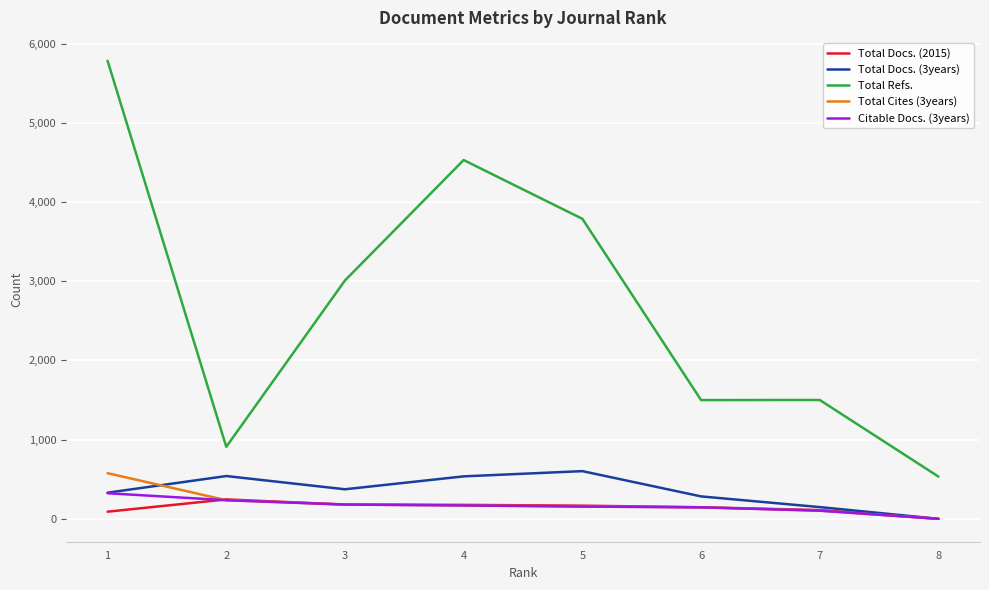

Which series changed the most between 4 and 5?

Total Refs.